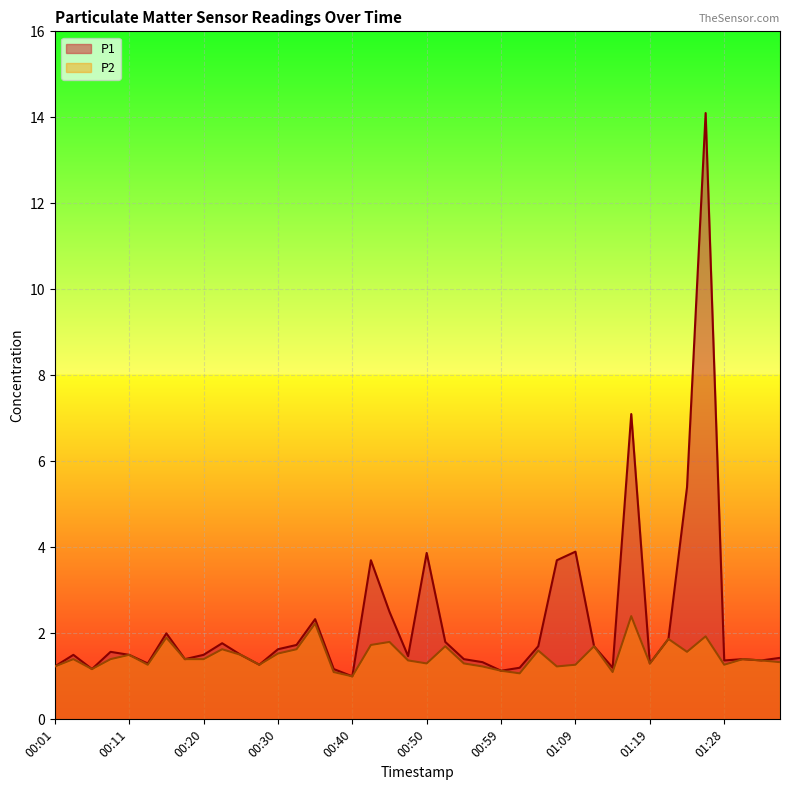

Count the number of data series in this chart.

2